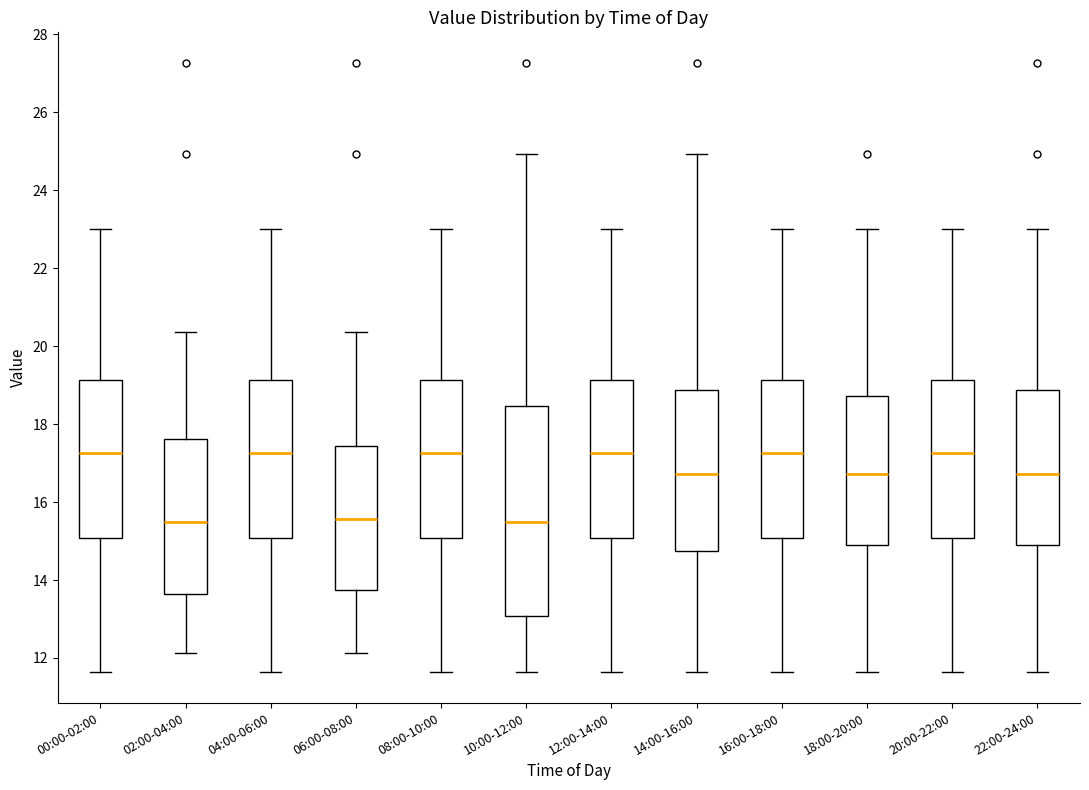

Reading left to right, transcribe this box plot: for each box, give where its median line is, the range the box spans, and where its two whiskers end, as read against the y-axis. The values are not printed on the chart, so give them approximately, as read against the axis.

00:00-02:00: median 17.2, box 15.0 to 19.2, whiskers 11.6 to 23.0
02:00-04:00: median 15.6, box 13.6 to 17.6, whiskers 12.2 to 20.4
04:00-06:00: median 17.2, box 15.0 to 19.2, whiskers 11.6 to 23.0
06:00-08:00: median 15.6, box 13.8 to 17.4, whiskers 12.2 to 20.4
08:00-10:00: median 17.2, box 15.0 to 19.2, whiskers 11.6 to 23.0
10:00-12:00: median 15.6, box 13.0 to 18.4, whiskers 11.6 to 25.0
12:00-14:00: median 17.2, box 15.0 to 19.2, whiskers 11.6 to 23.0
14:00-16:00: median 16.8, box 14.8 to 18.8, whiskers 11.6 to 25.0
16:00-18:00: median 17.2, box 15.0 to 19.2, whiskers 11.6 to 23.0
18:00-20:00: median 16.8, box 15.0 to 18.8, whiskers 11.6 to 23.0
20:00-22:00: median 17.2, box 15.0 to 19.2, whiskers 11.6 to 23.0
22:00-24:00: median 16.8, box 15.0 to 18.8, whiskers 11.6 to 23.0